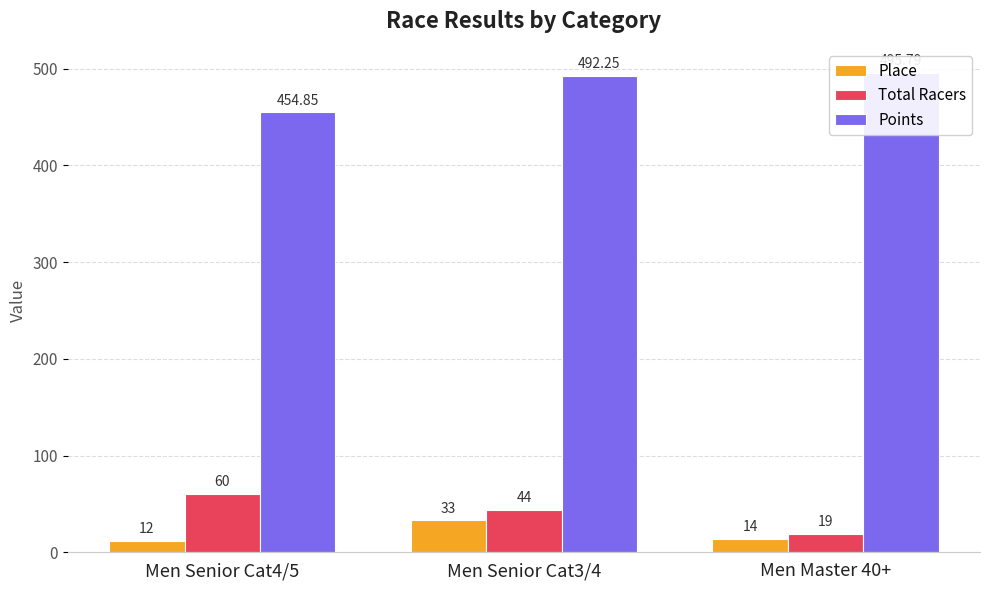

What is the greatest value displayed?

495.8